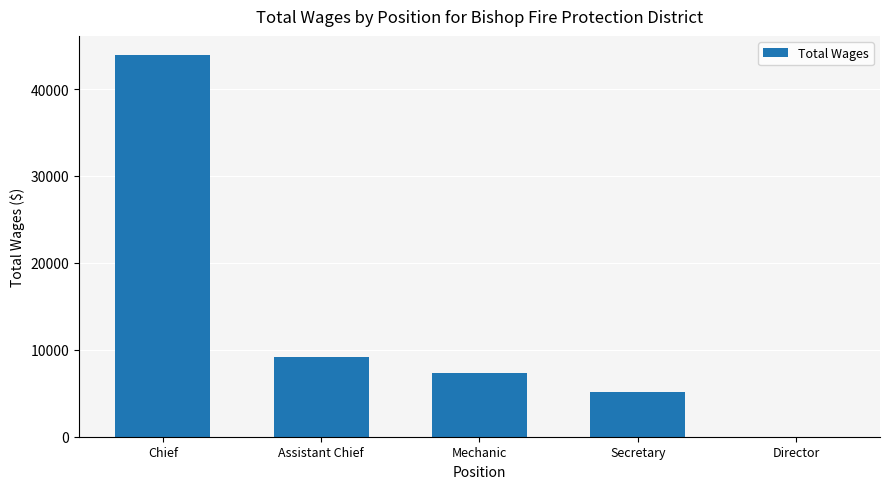

What is the sum of all values?

65649